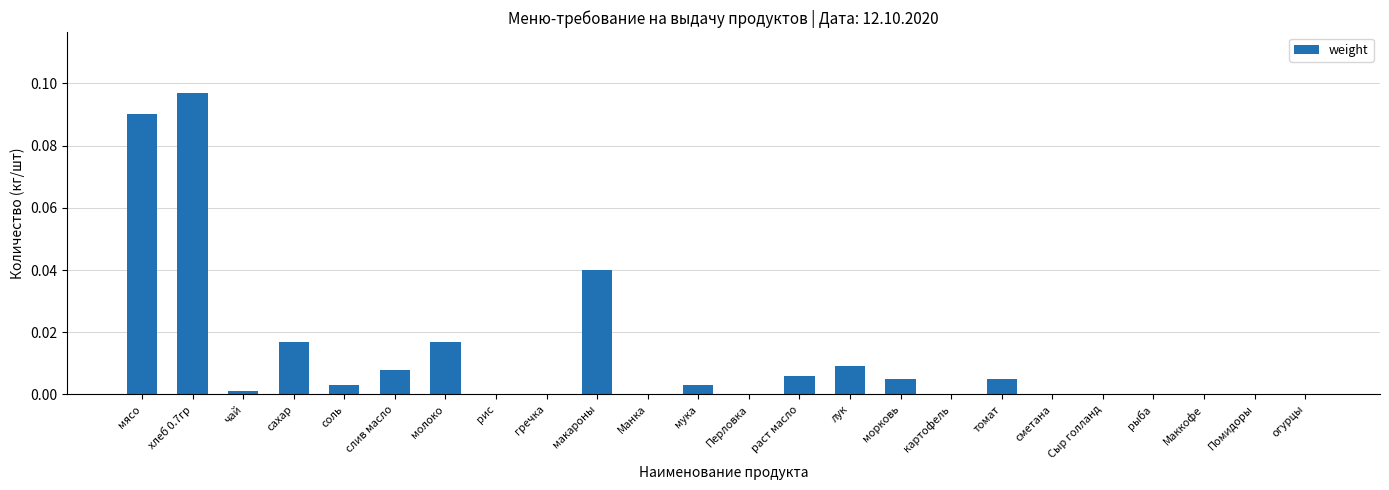

Between Маккофе and мясо, which is larger?

мясо